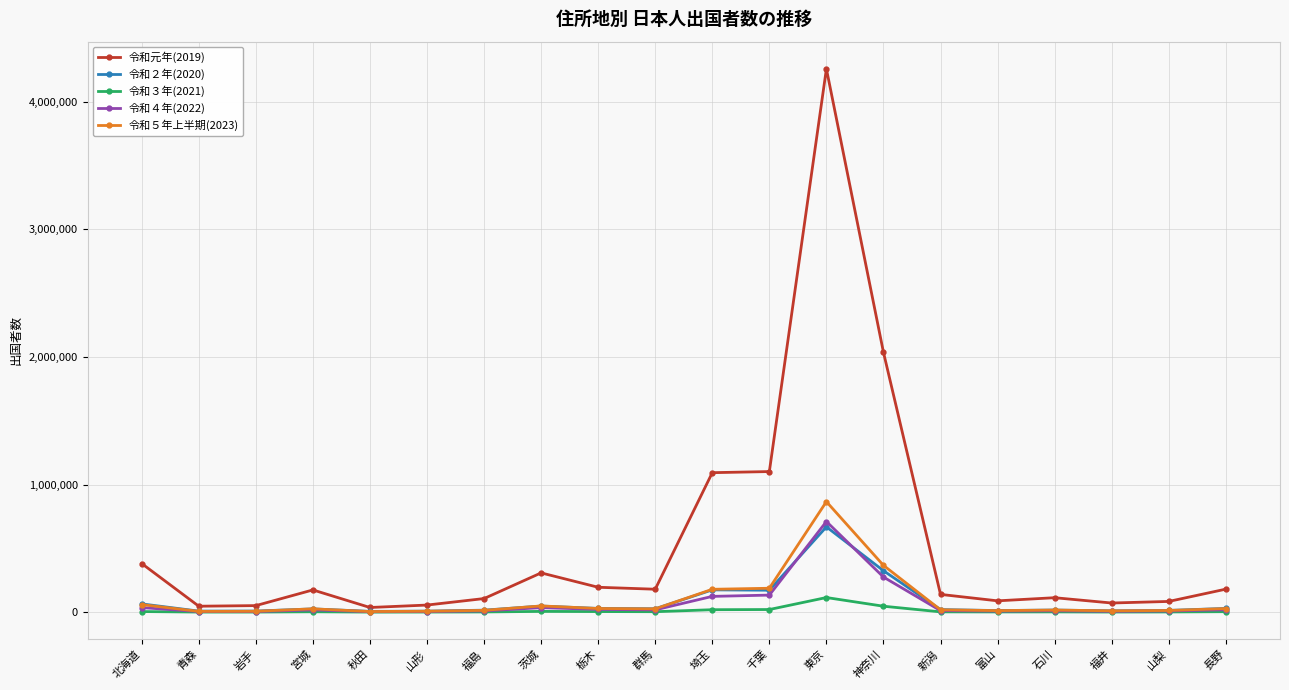

True or false: 令和２年(2020) has a value of 8729 at 岩手.

True